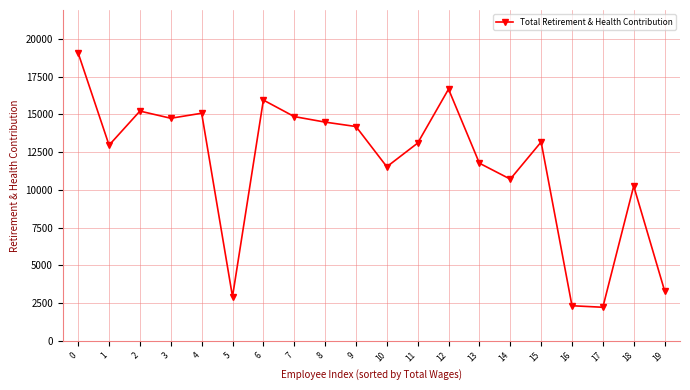

Is it true that the value at 14 is 3274?

False